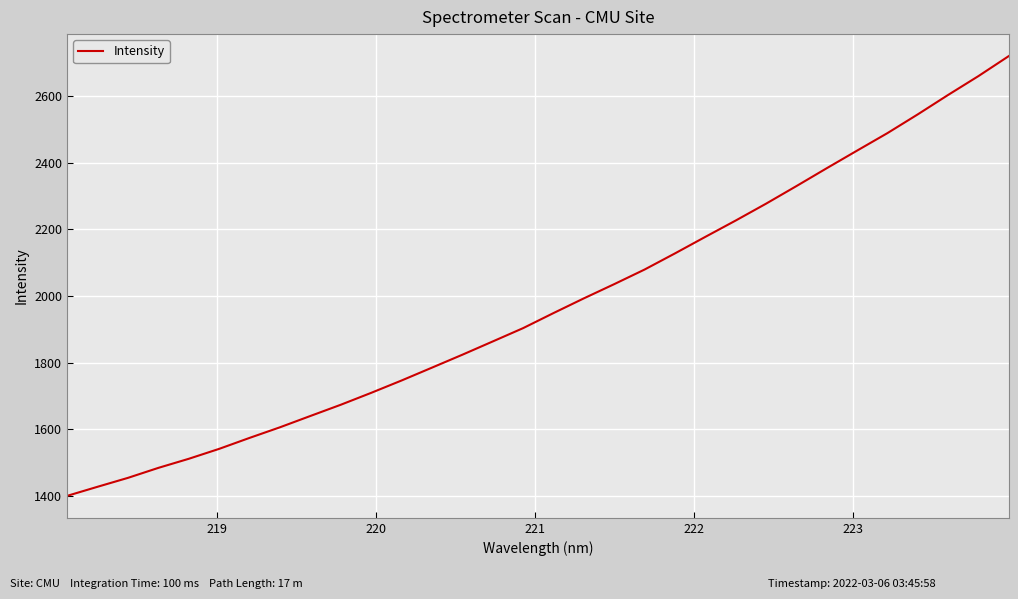

What is the difference between the maximum and second lowest values?

1291.6